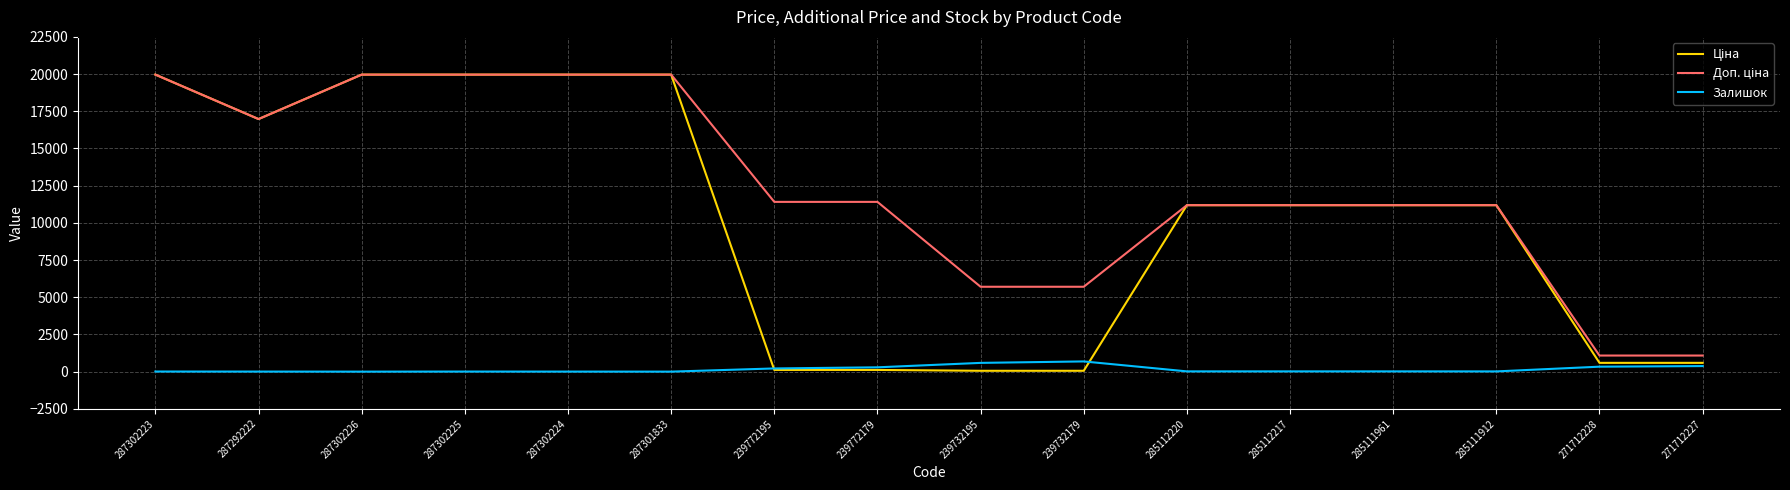

Is it true that Залишок equals 333.0 at 271712228?

True